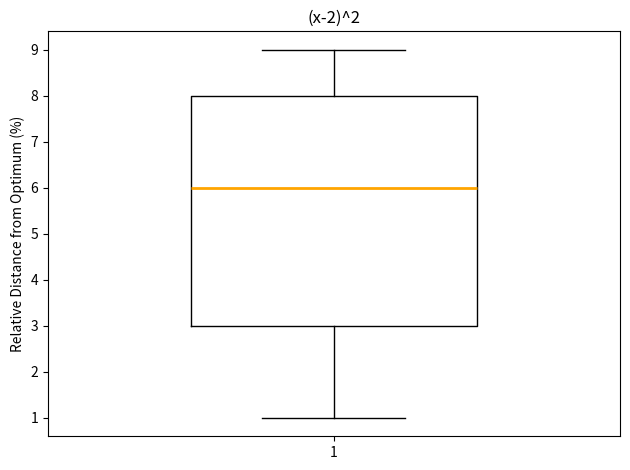

Transcribe this box plot: give where the median line is, the range the box spans, and where the two whiskers end, as read against the y-axis. The values are not printed on the chart, so give them approximately, as read against the axis.

median 6, box 3 to 8, whiskers 1 to 9